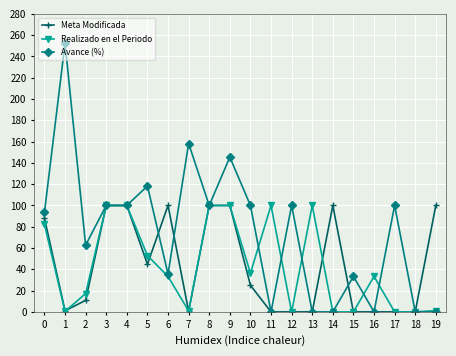

How many data points in Meta Modificada are less than 25?

10